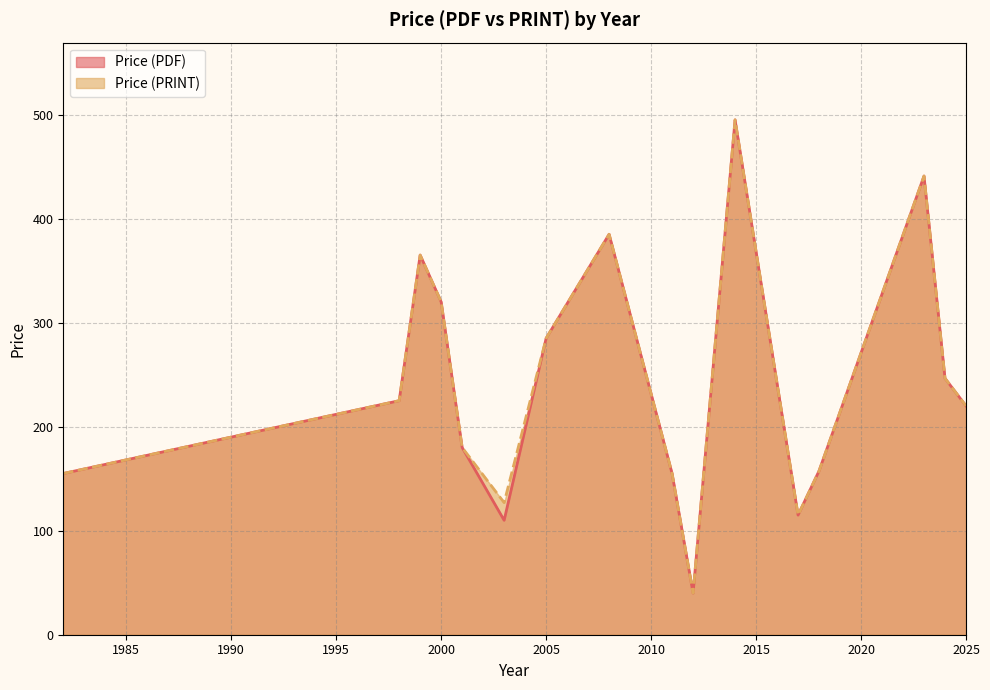

What is the greatest value displayed?

495.0